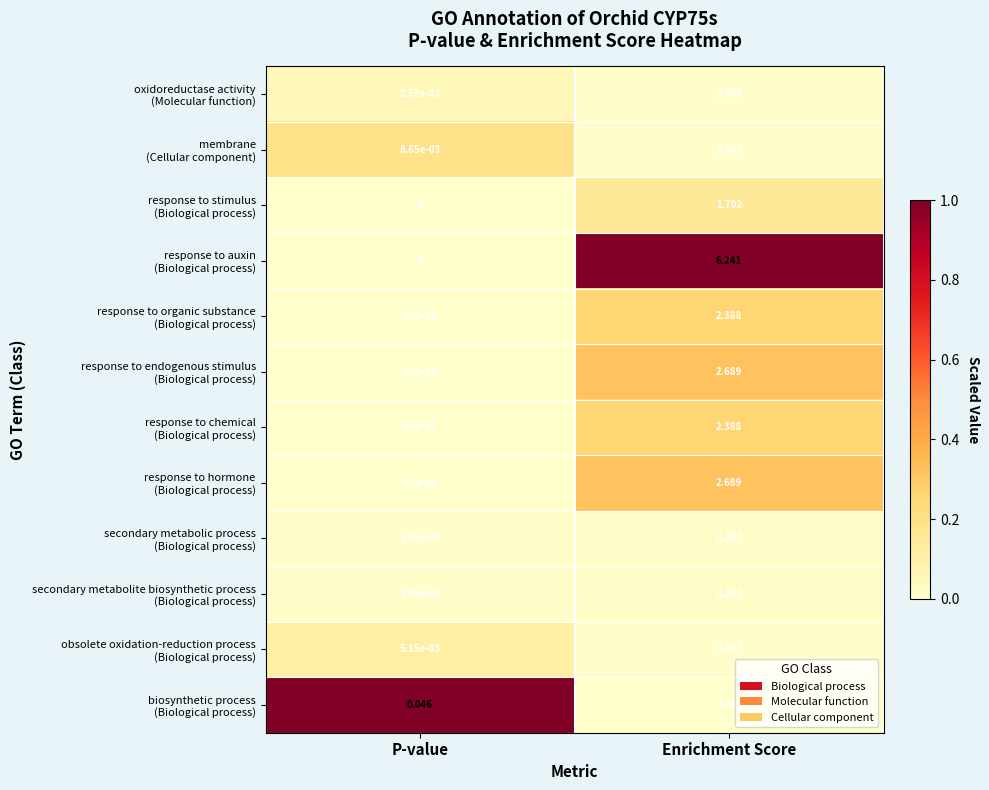

Which label corresponds to the largest value in the chart?

Enrichment Score